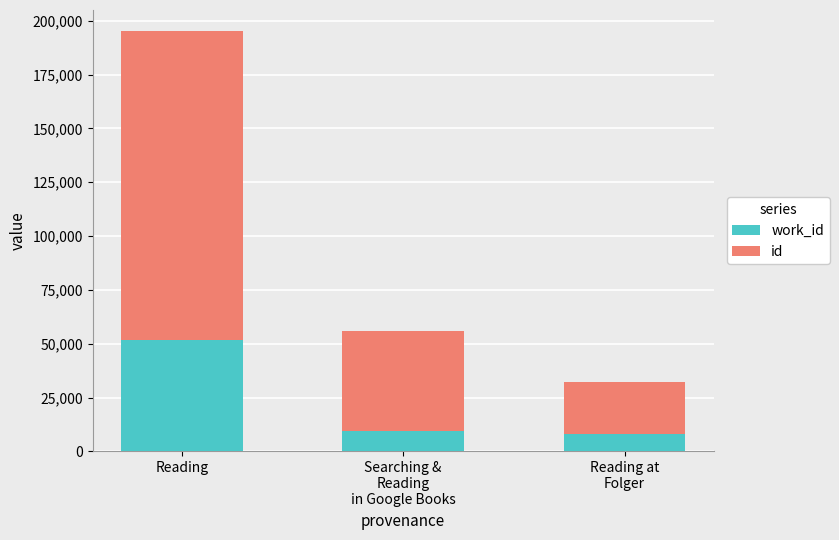

What is the total value across all series at Reading?

195264